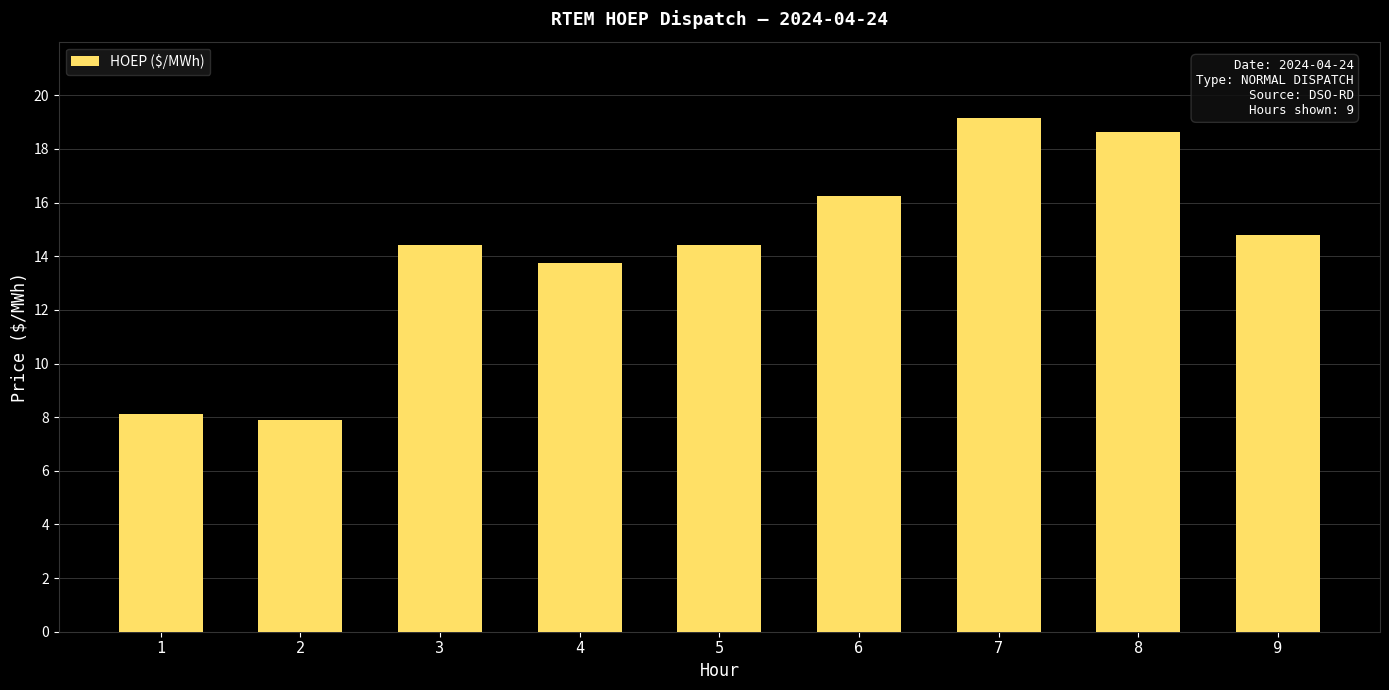

What is the difference between the values at 3 and 8?

4.2